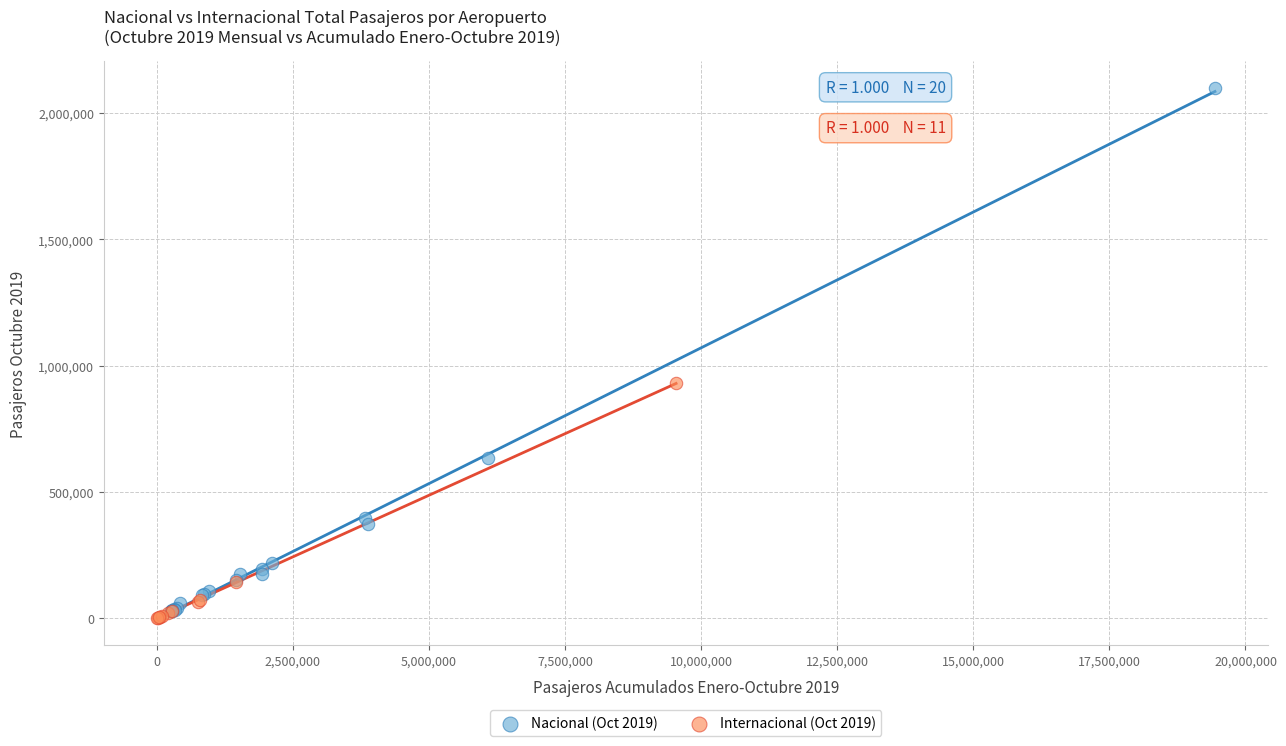

Which series contains the highest Y value?

Nacional (Oct 2019)